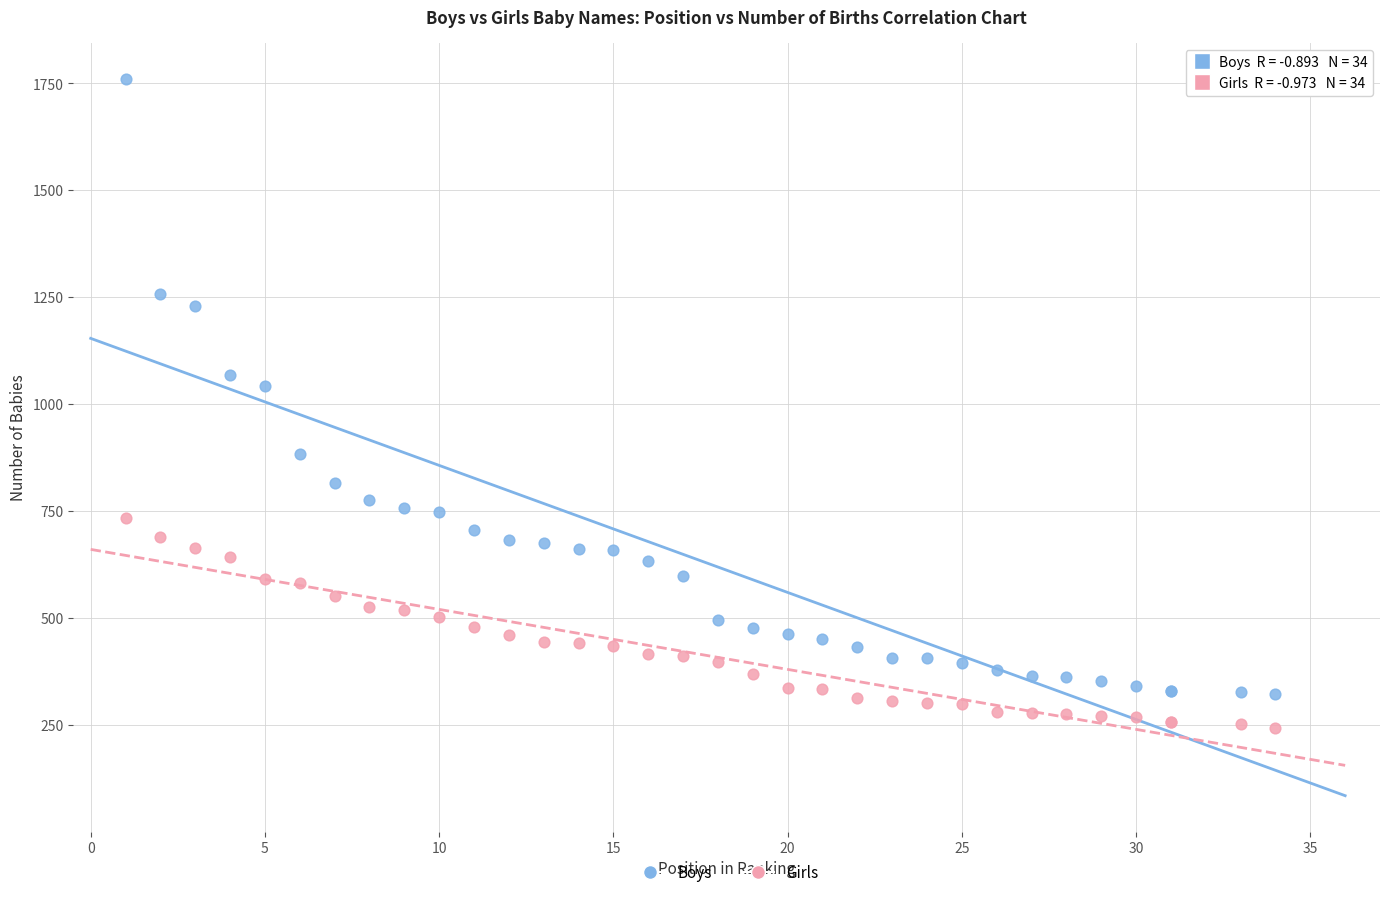

Which series contains the highest Y value?

Boys